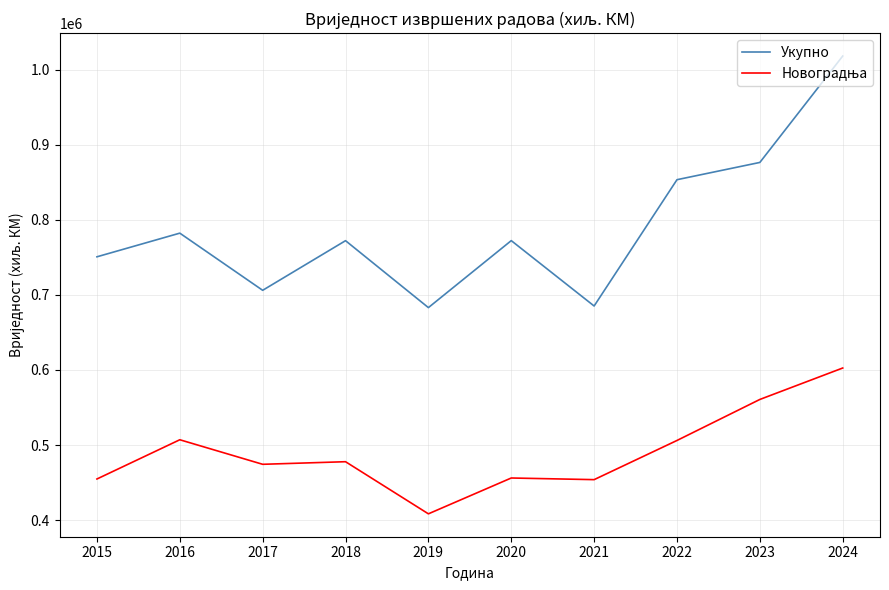

What is the difference between the second highest and minimum values in the Укупно series?

193379